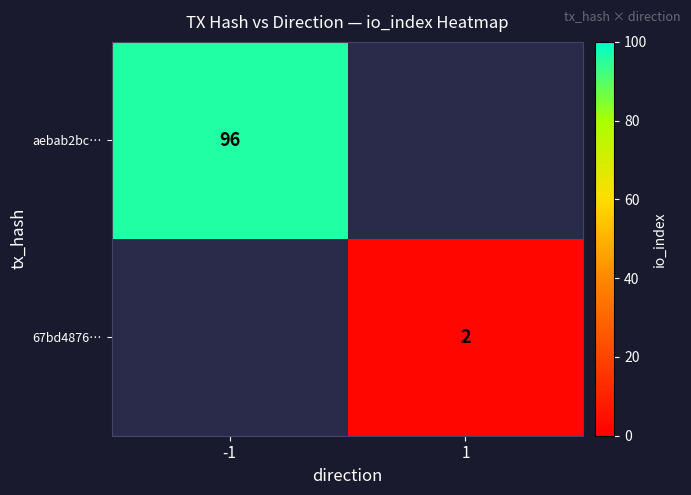

Is the value of 67bd4876… at 1 greater than the value of aebab2bc… at -1?

No